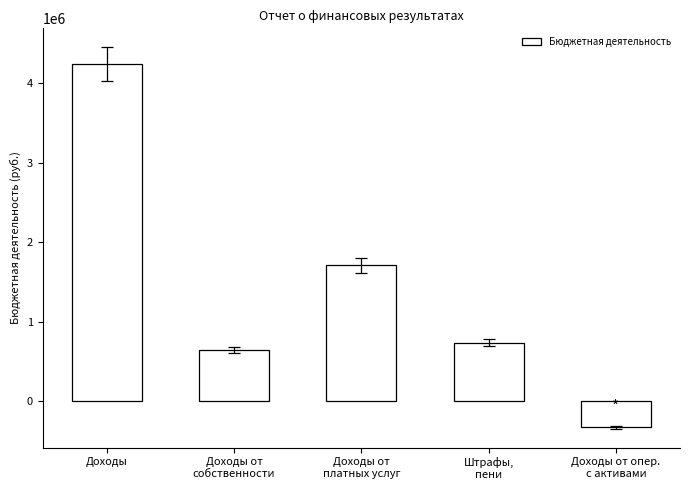

How many values are below 739367?

2